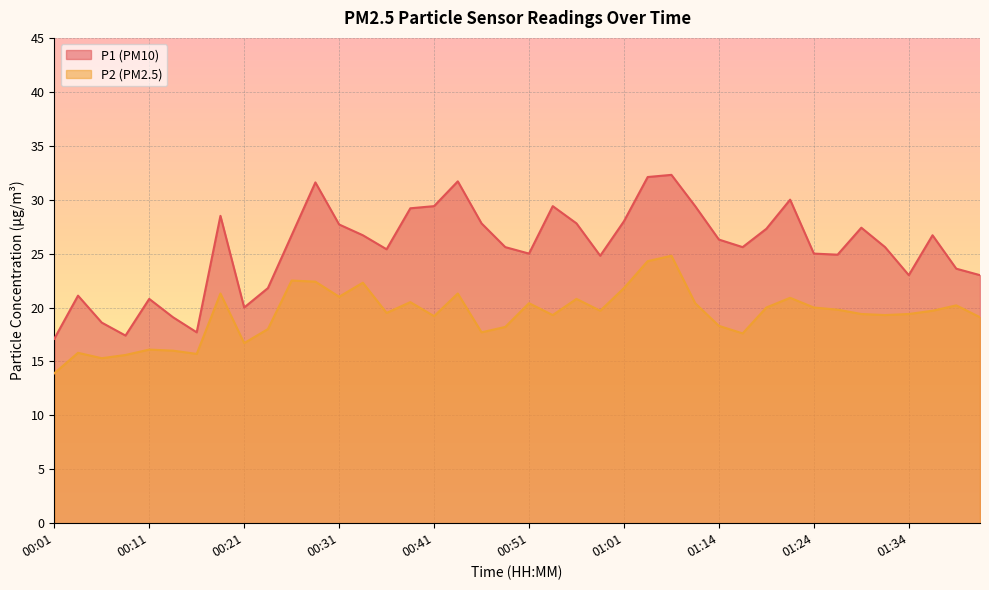

How many lines are shown in the chart?

2